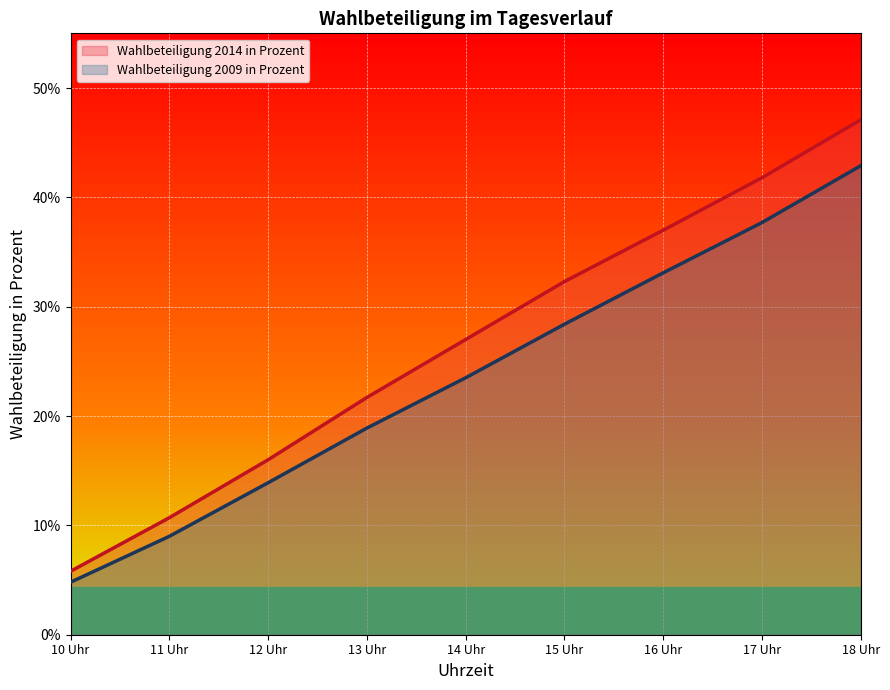

At which category is the sum across all series the highest?

18 Uhr